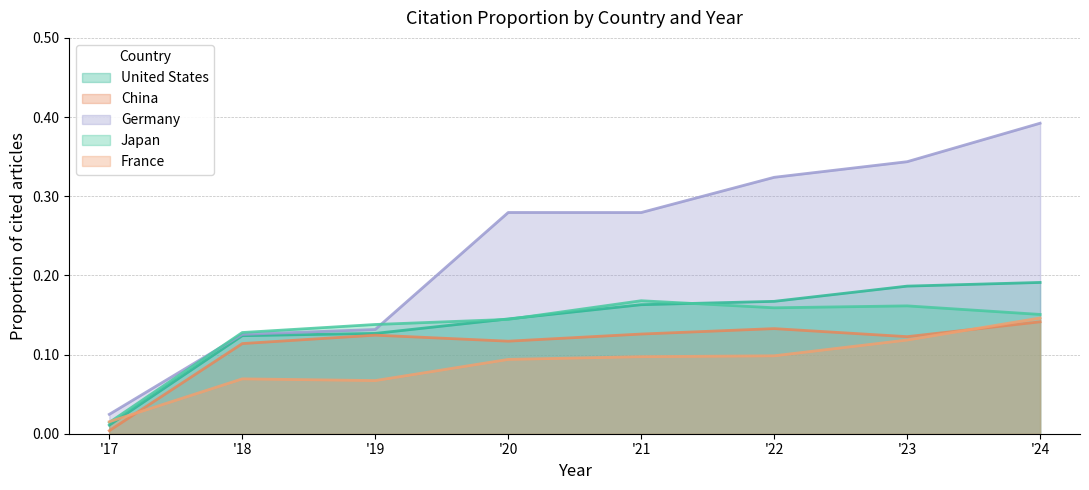

Between '17 and '24, which series saw the biggest shift?

Germany